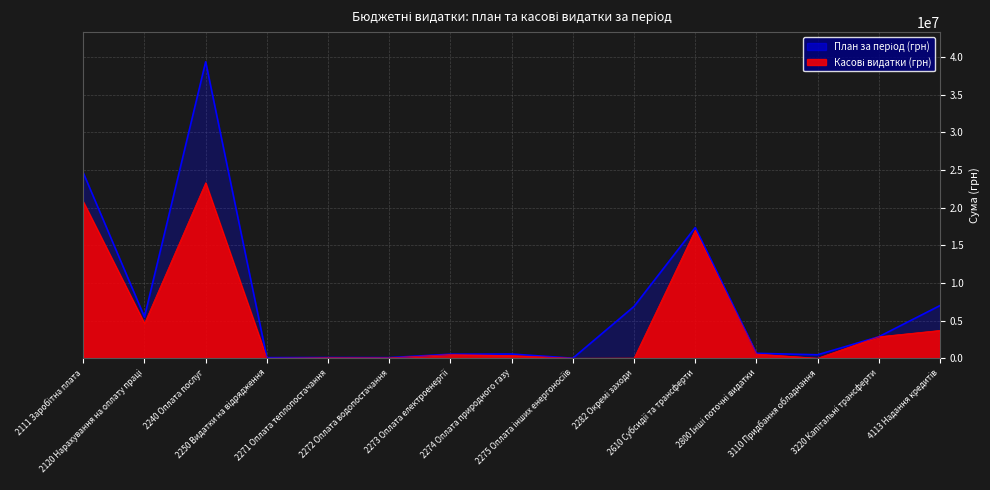

True or false: Касові видатки (грн) and План за період (грн) cross at least once.

False